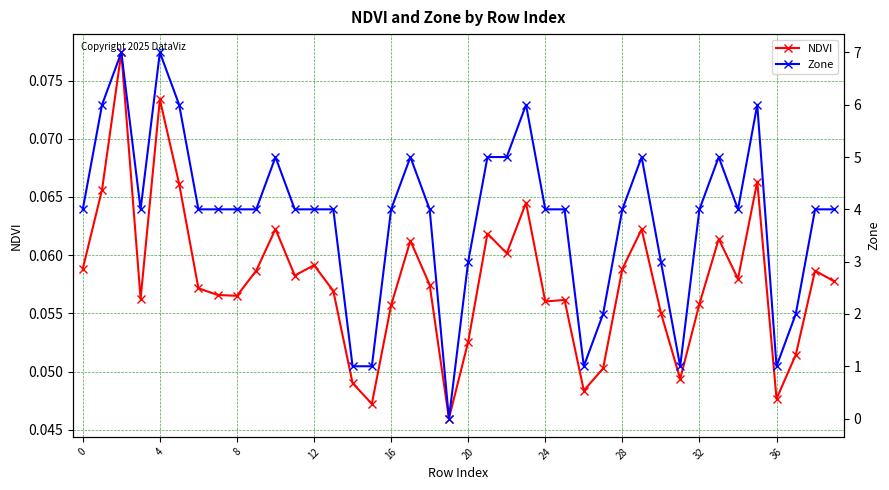

Is it true that Zone equals 5.0 at 33?

True